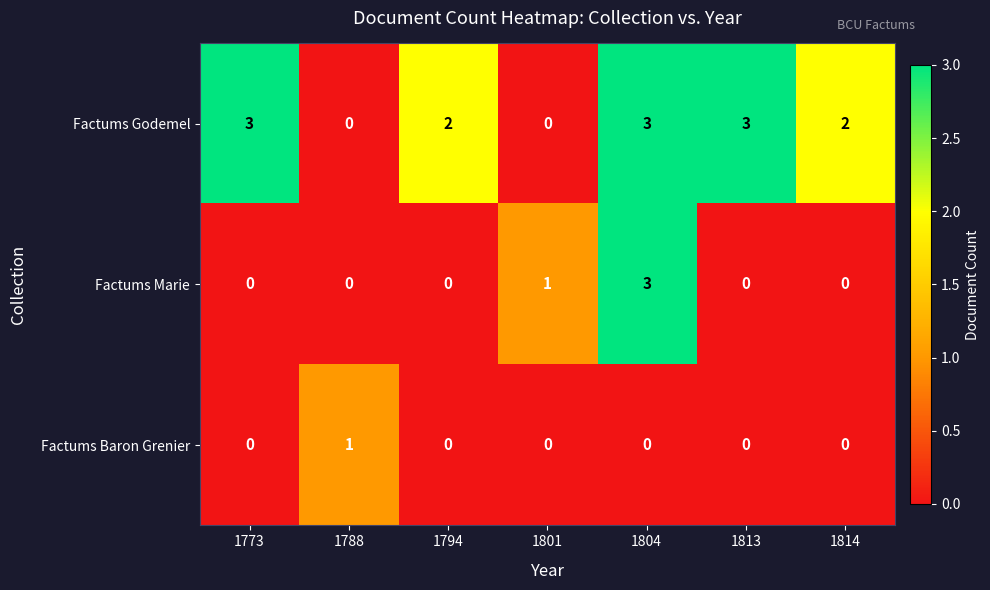

Is it true that Factums Baron Grenier equals 1 at 1788?

True